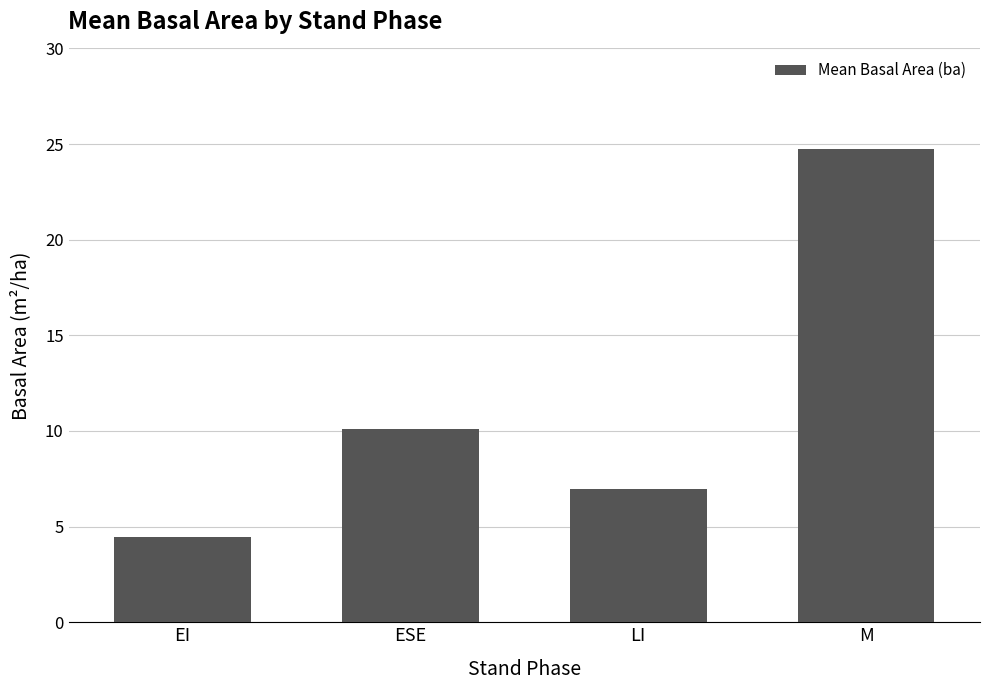

Count the number of categories in the chart.

4